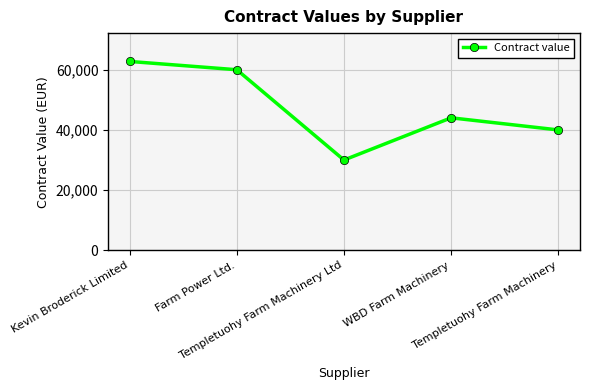

Reading left to right, extract all data points from this chart.

62755	60000	30000	44025	40000